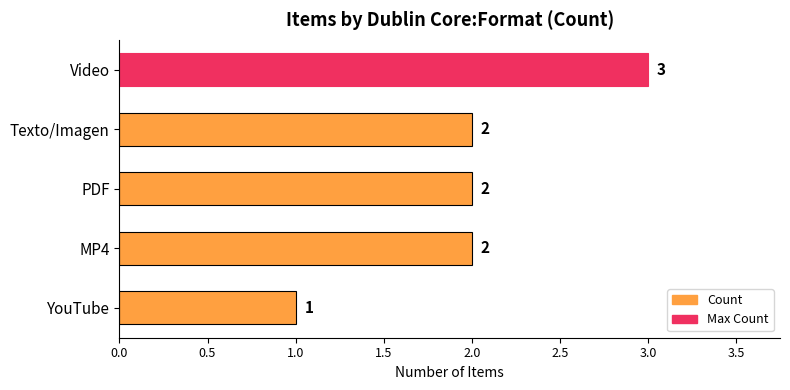

Count the values in the range 2 to 3.

4